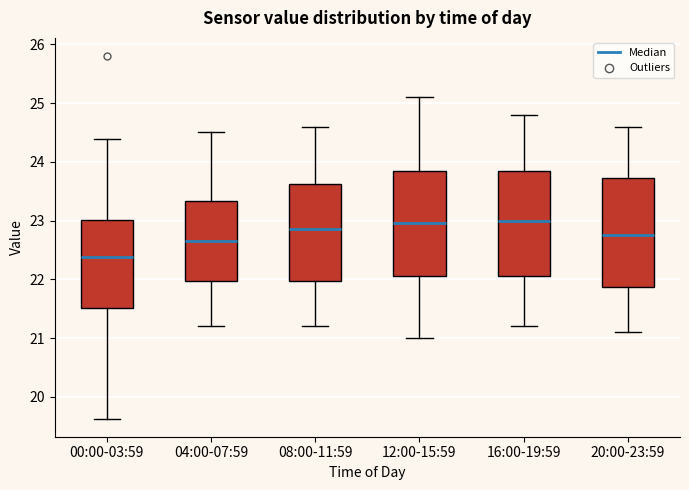

Reading left to right, read every box against the y-axis: the position of its median line, the range the box covers, and the ends of its whiskers. The values are not printed on the chart, so give them approximately, as read against the axis.

00:00-03:59: median 22.4, box 21.5 to 23.0, whiskers 19.6 to 24.4
04:00-07:59: median 22.7, box 22.0 to 23.3, whiskers 21.2 to 24.5
08:00-11:59: median 22.9, box 22.0 to 23.6, whiskers 21.2 to 24.6
12:00-15:59: median 23.0, box 22.1 to 23.9, whiskers 21.0 to 25.1
16:00-19:59: median 23.0, box 22.1 to 23.9, whiskers 21.2 to 24.8
20:00-23:59: median 22.8, box 21.9 to 23.7, whiskers 21.1 to 24.6